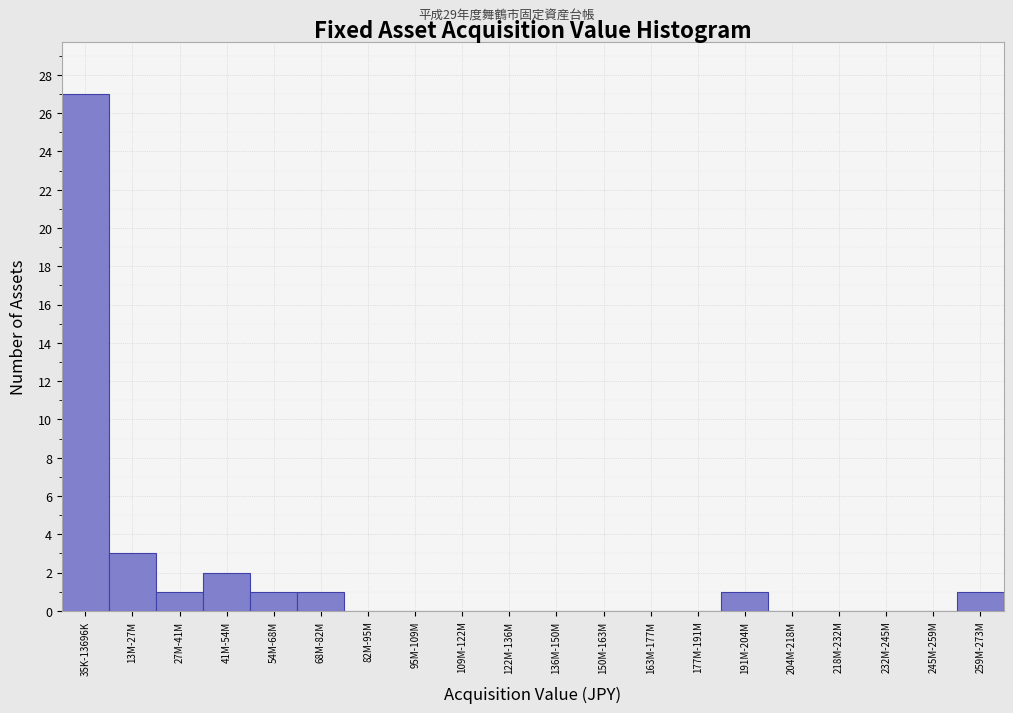

Reading left to right, transcribe all the data shown in this chart.

35K-13696K=27	13M-27M=3	27M-41M=1	41M-54M=2	54M-68M=1	68M-82M=1	82M-95M=0	95M-109M=0	109M-122M=0	122M-136M=0	136M-150M=0	150M-163M=0	163M-177M=0	177M-191M=0	191M-204M=1	204M-218M=0	218M-232M=0	232M-245M=0	245M-259M=0	259M-273M=1